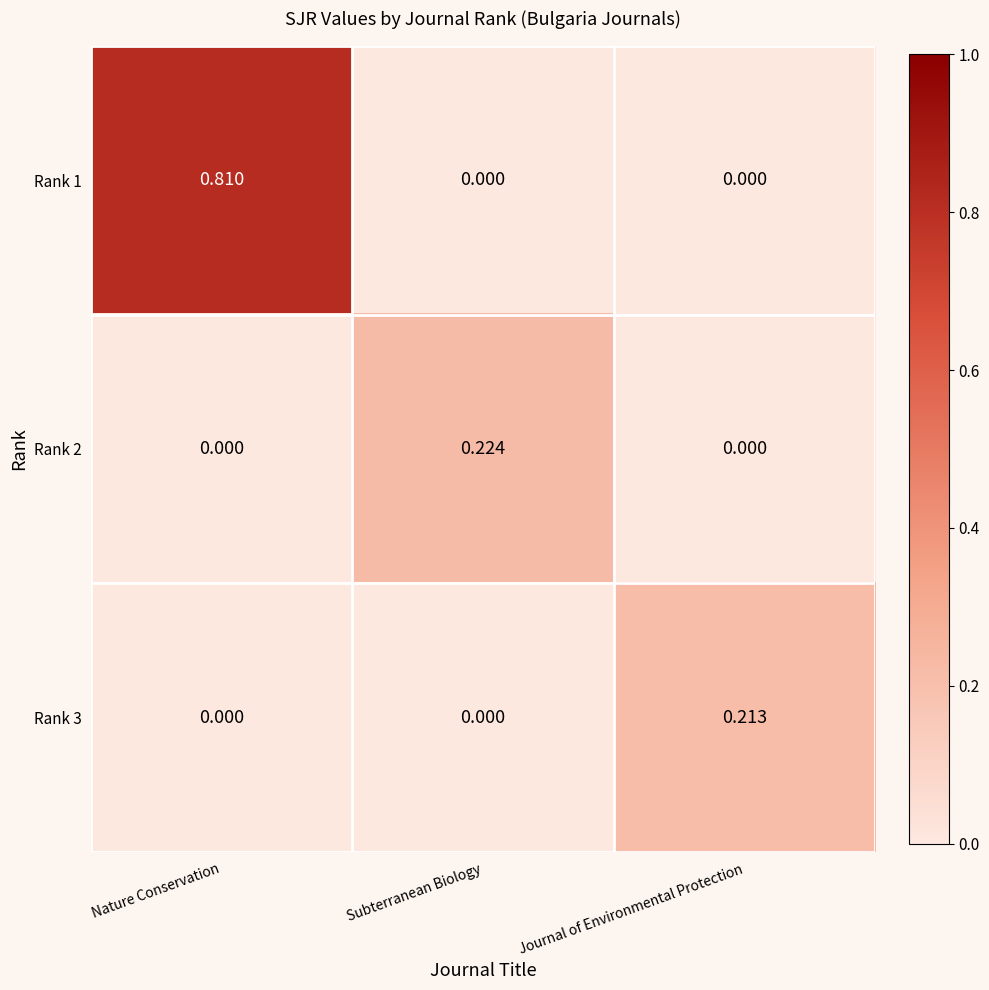

At which category is the sum across all series the highest?

Nature Conservation